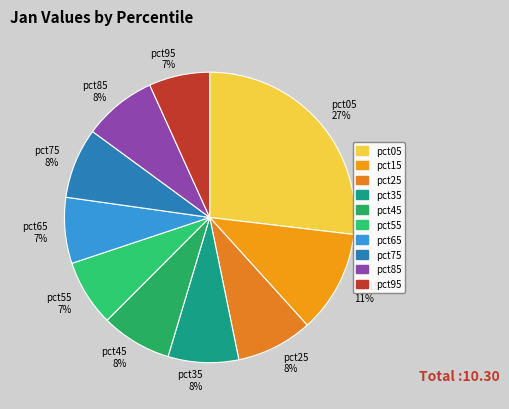

What percentage is the pct45 slice, to the nearest percent?

8%